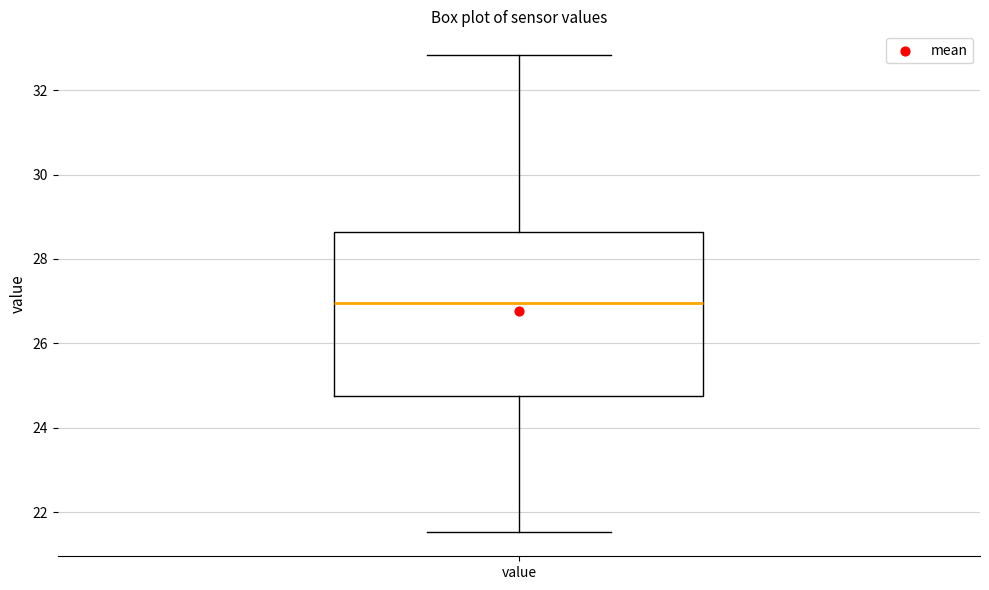

Transcribe this box plot: give where the median line is, the range the box spans, and where the two whiskers end, as read against the y-axis. The values are not printed on the chart, so give them approximately, as read against the axis.

median 27.0, box 24.8 to 28.6, whiskers 21.6 to 32.8